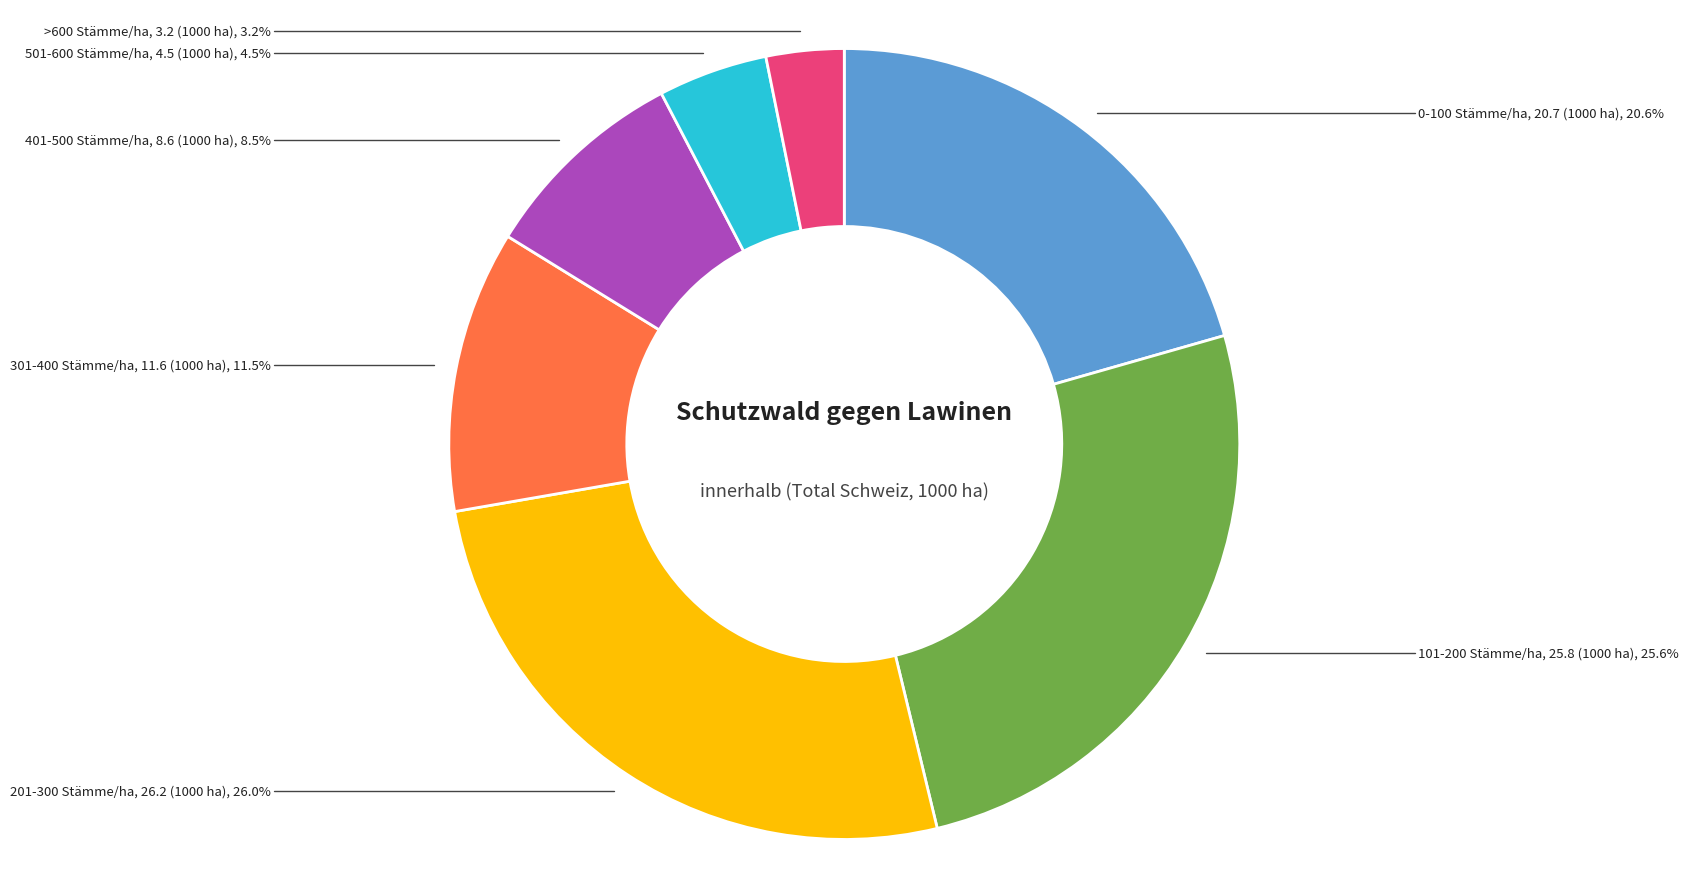

How much of the chart is everything except 401-500 Stämme/ha?

91.5%